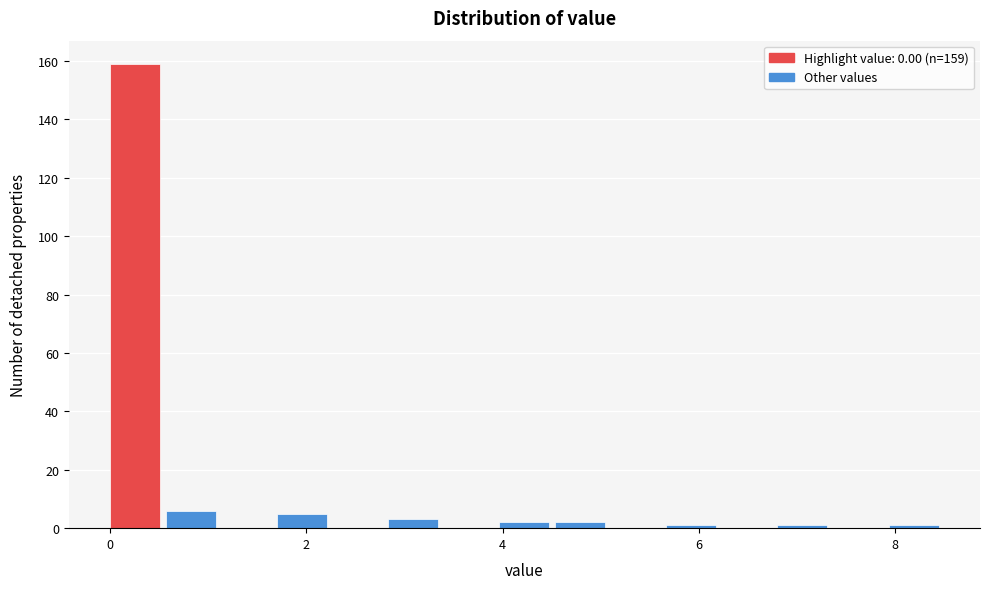

Read against the x-axis, roughly where is the centre of the tallest bar?

0.2